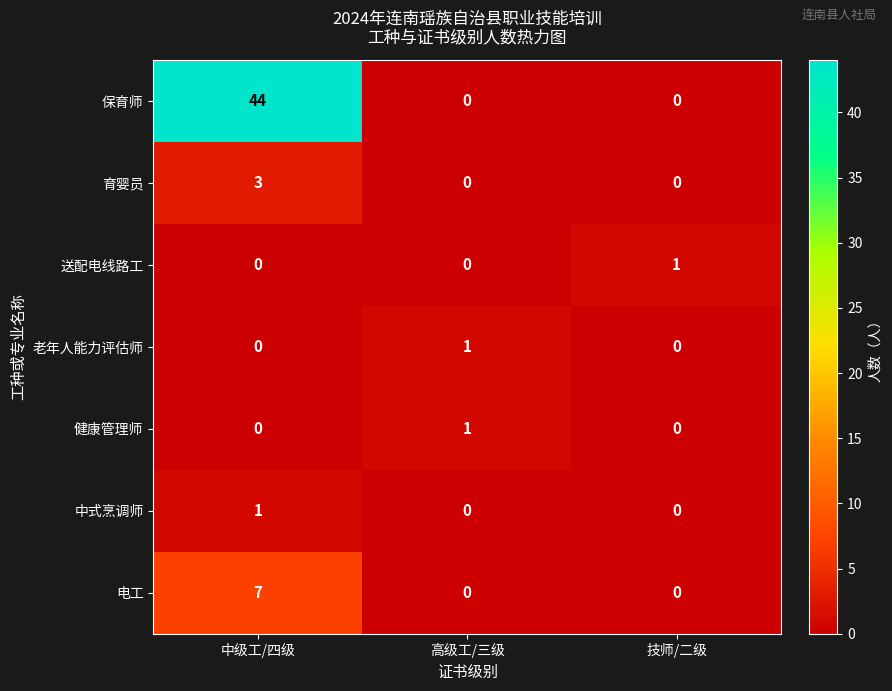

What is the maximum value shown in the chart?

44